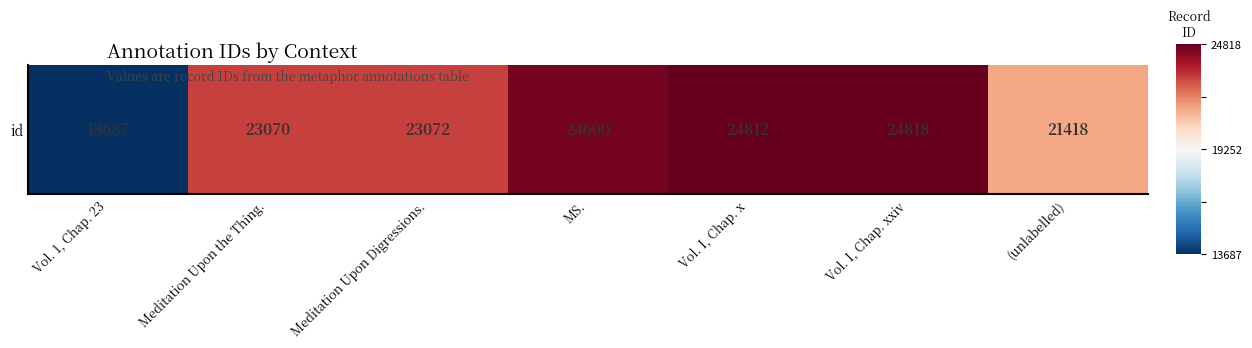

How many values are above zero?

6